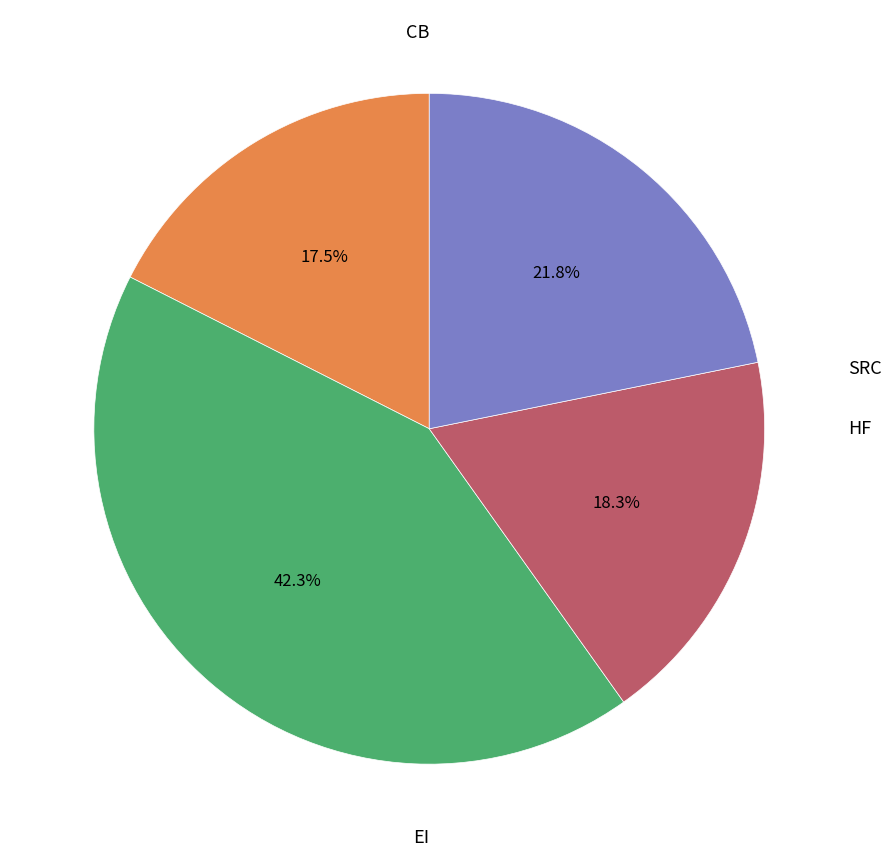

Is there a majority slice in this chart?

No